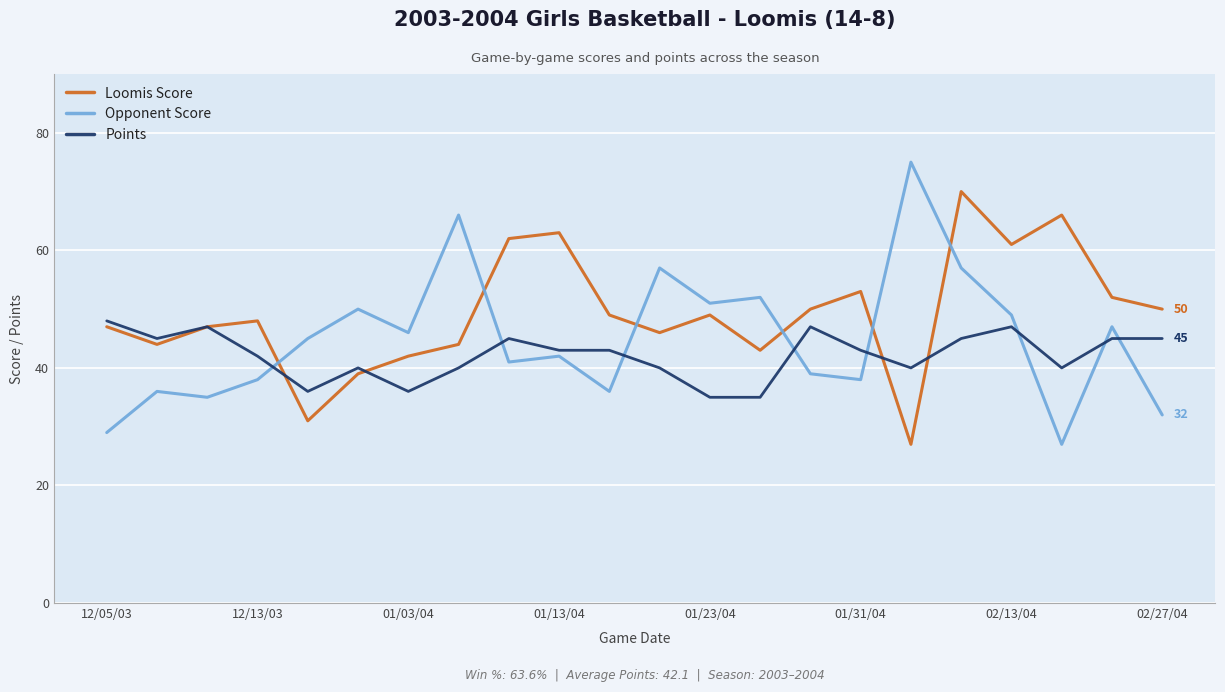

After their last crossing, which series has the higher values: Loomis Score or Points?

Loomis Score